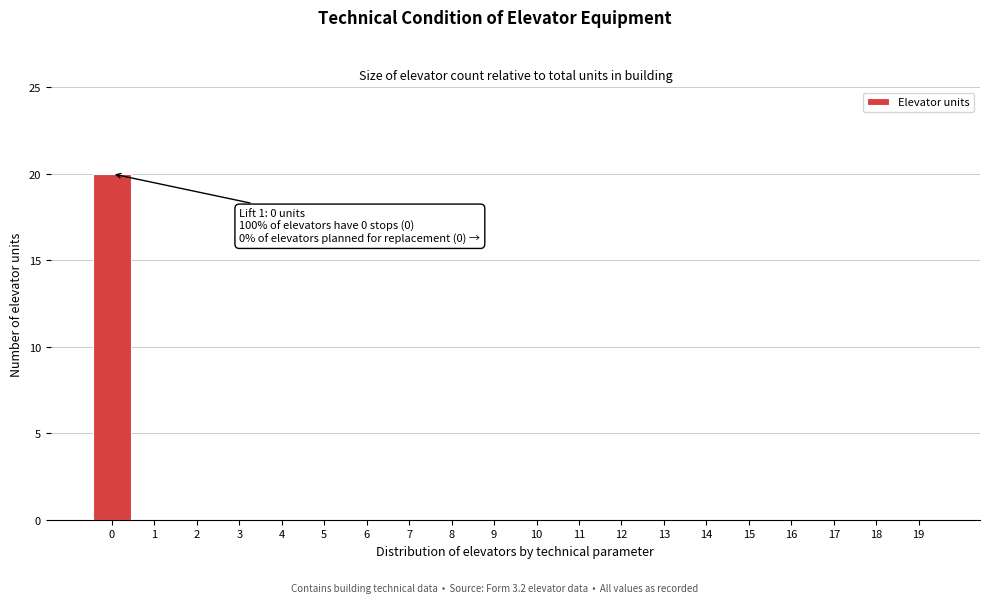

Reading left to right, list all the values displayed in this chart.

0=20	1=0	2=0	3=0	4=0	5=0	6=0	7=0	8=0	9=0	10=0	11=0	12=0	13=0	14=0	15=0	16=0	17=0	18=0	19=0